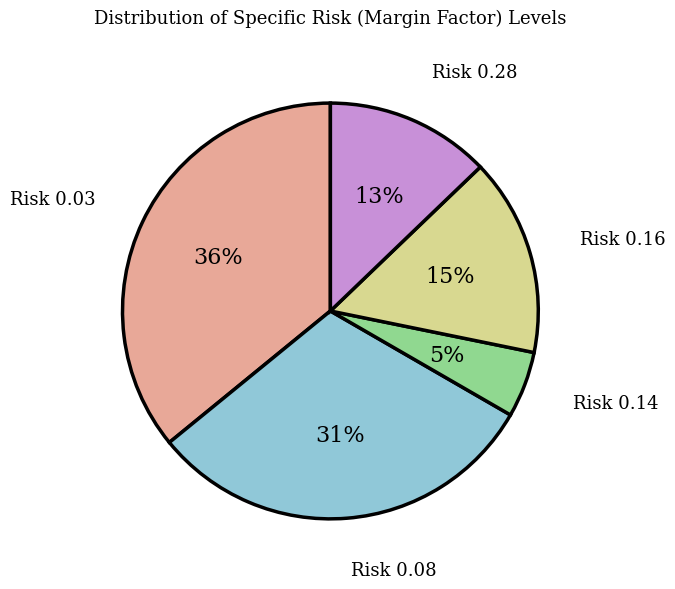

Does any single category account for the majority?

No